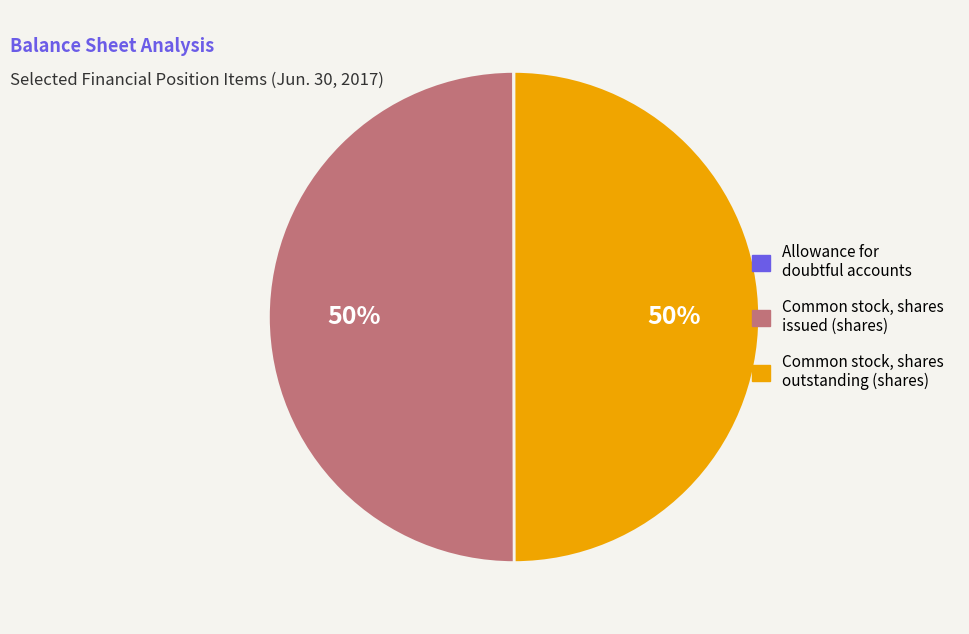

What is the ratio of the value at Common stock, shares issued (shares) to the value at Common stock, shares outstanding (shares)?

1.0